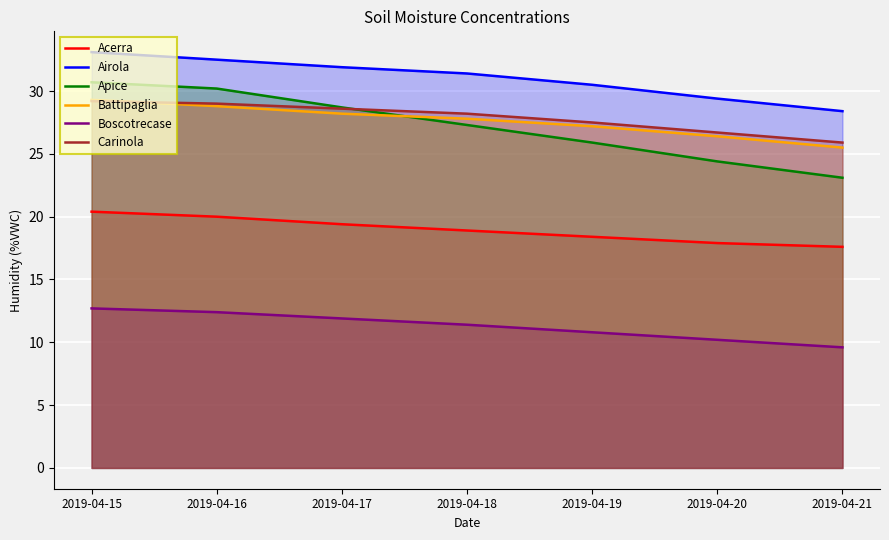

Which category has the lowest value in the Boscotrecase series?

2019-04-21